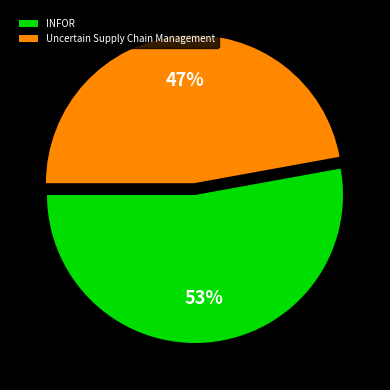

True or false: INFOR accounts for 39% of the total.

False